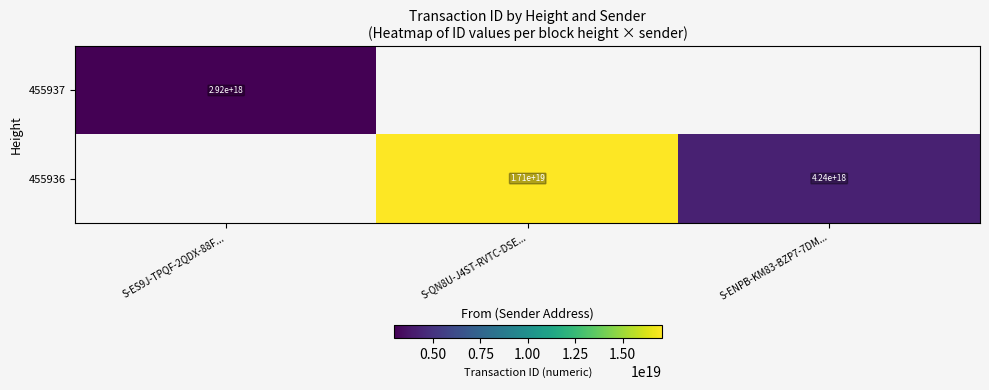

Is it true that 455936 equals 6063751440204085248.0 at S-QN8U-J4ST-RVTC-DSE...?

False